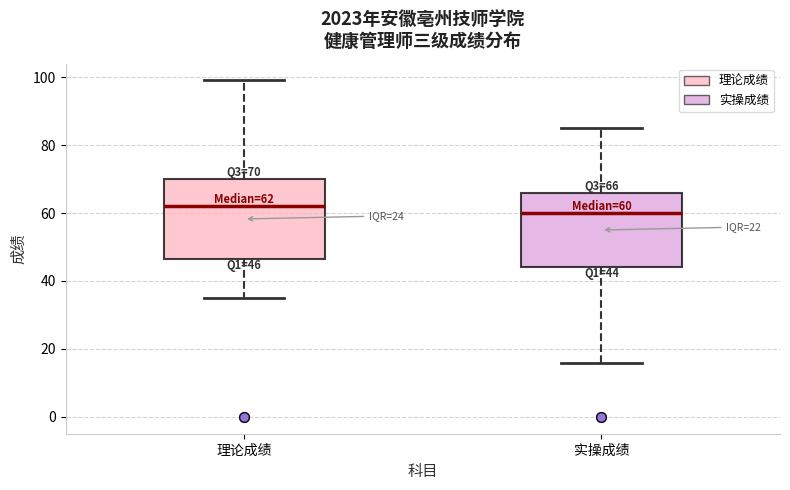

Which box's median line is the highest?

理论成绩